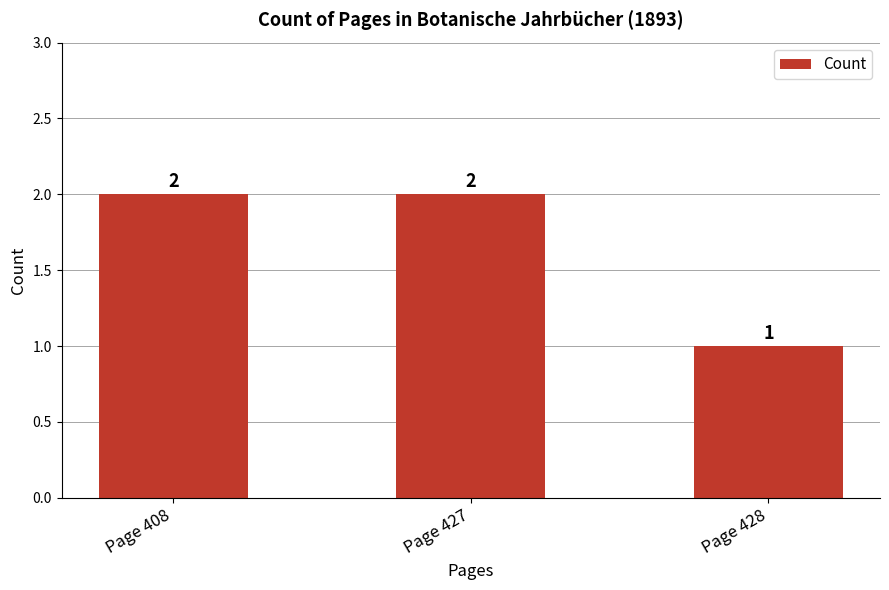

How many series are shown in this chart?

1